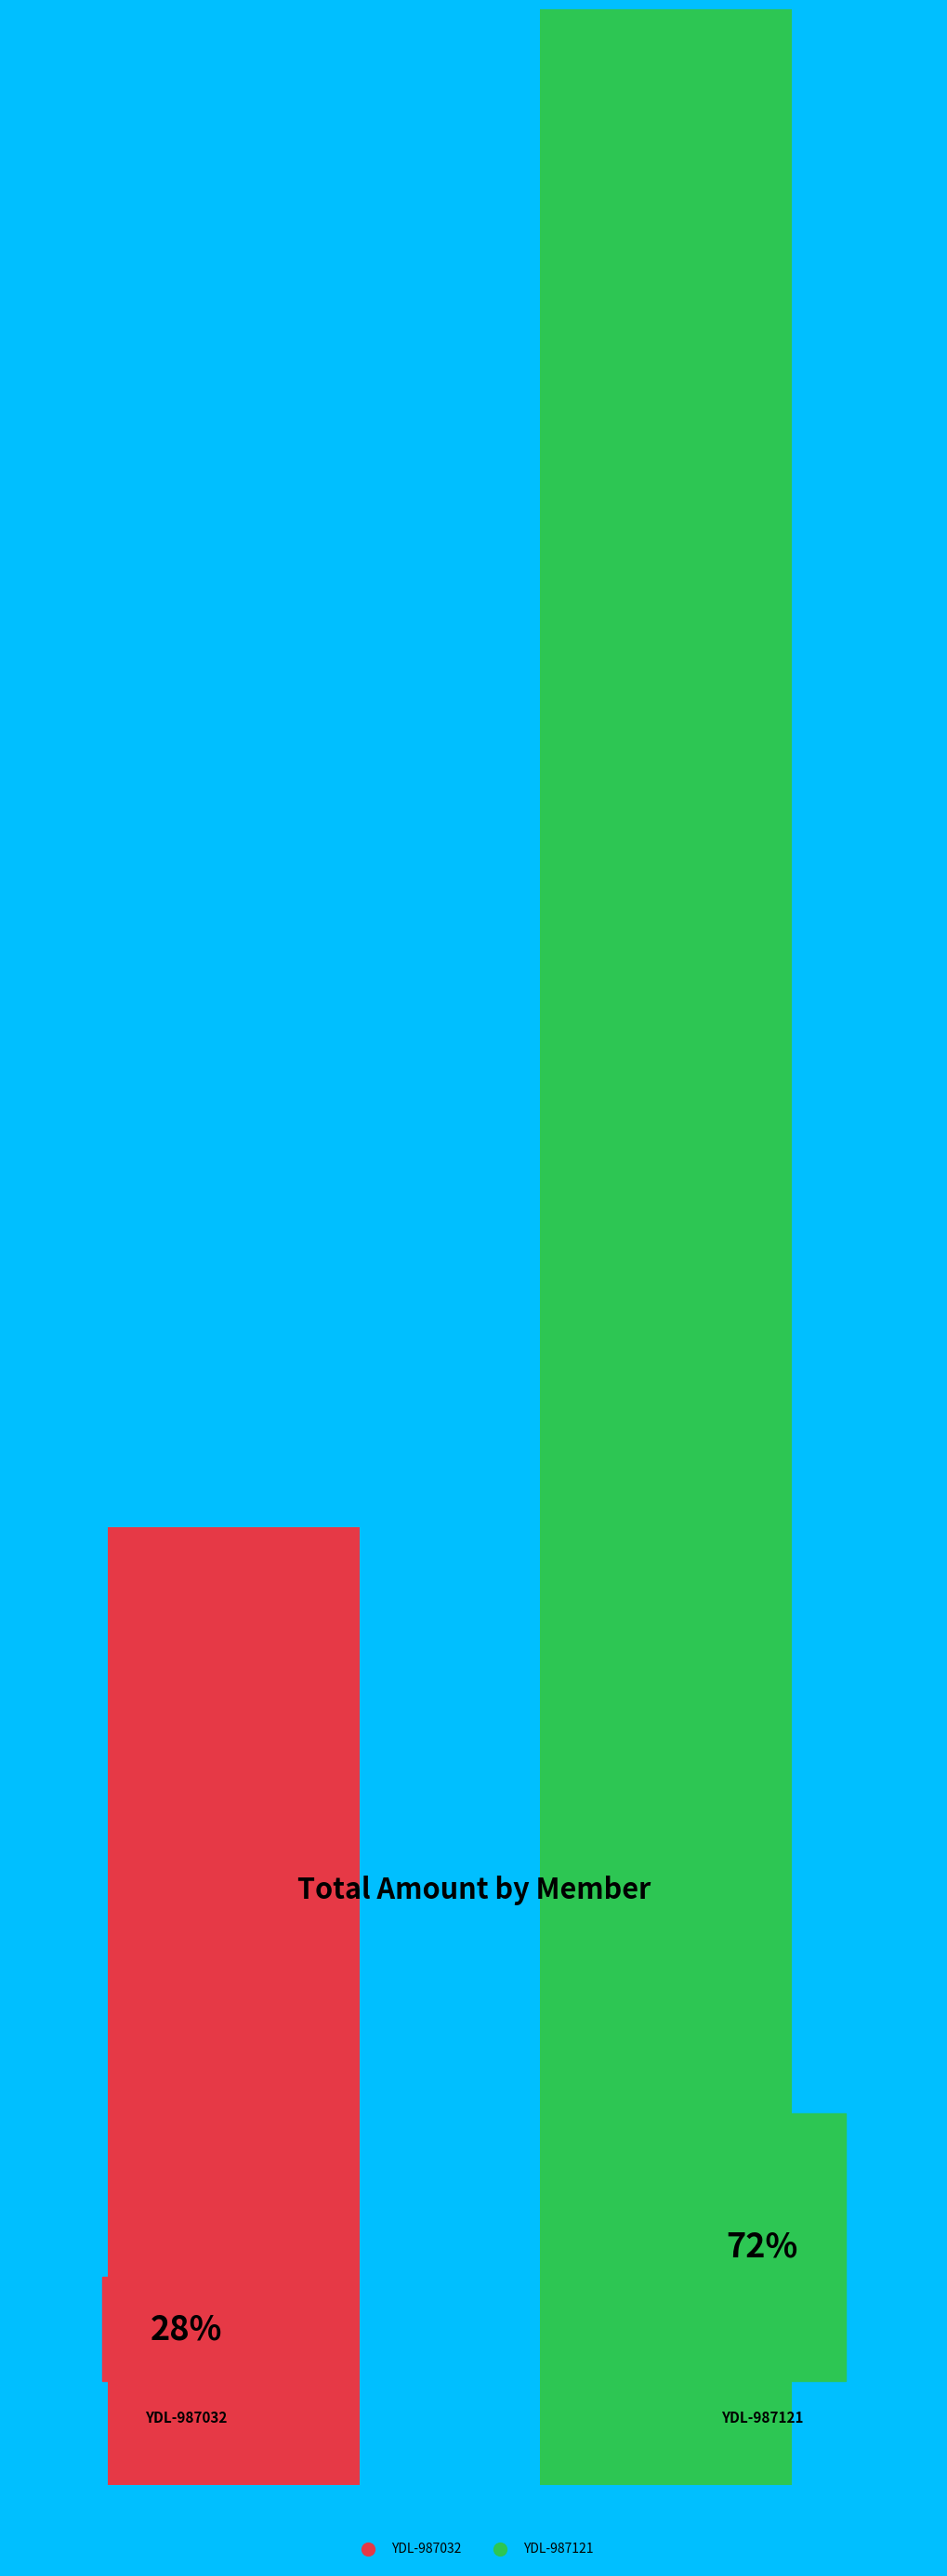

To the nearest percent, what is the difference between the YDL-987032 and YDL-987121 slice percentages?

44%